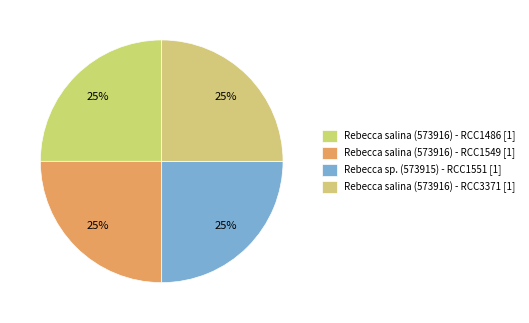

To the nearest percent, what is the combined percentage of Rebecca salina (573916) - RCC3371 and Rebecca salina (573916) - RCC1549?

50%